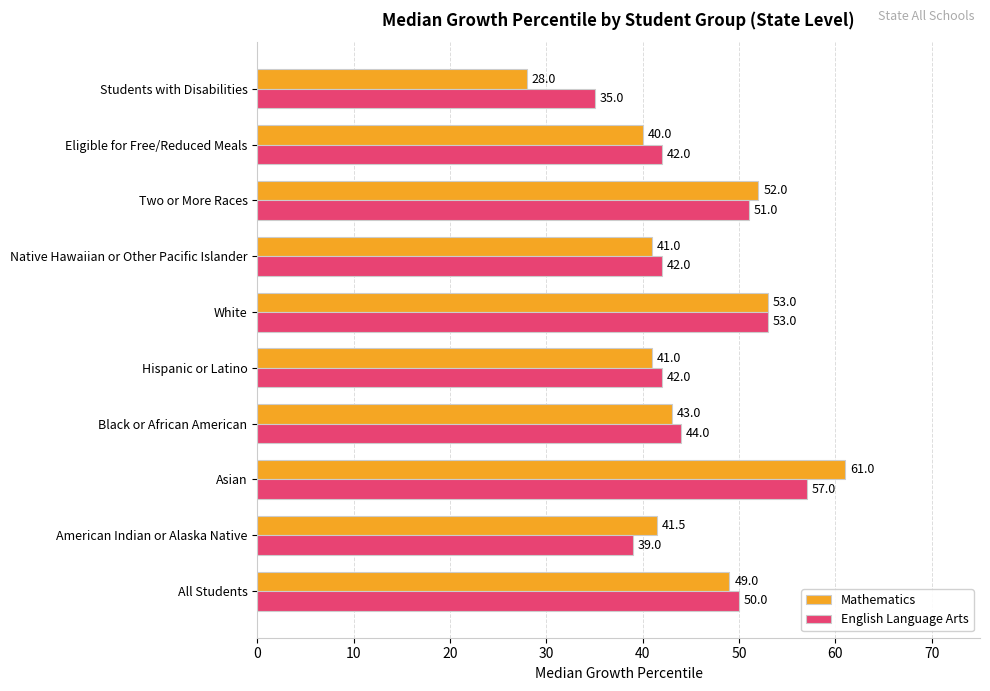

Which series has the widest spread of values?

Mathematics